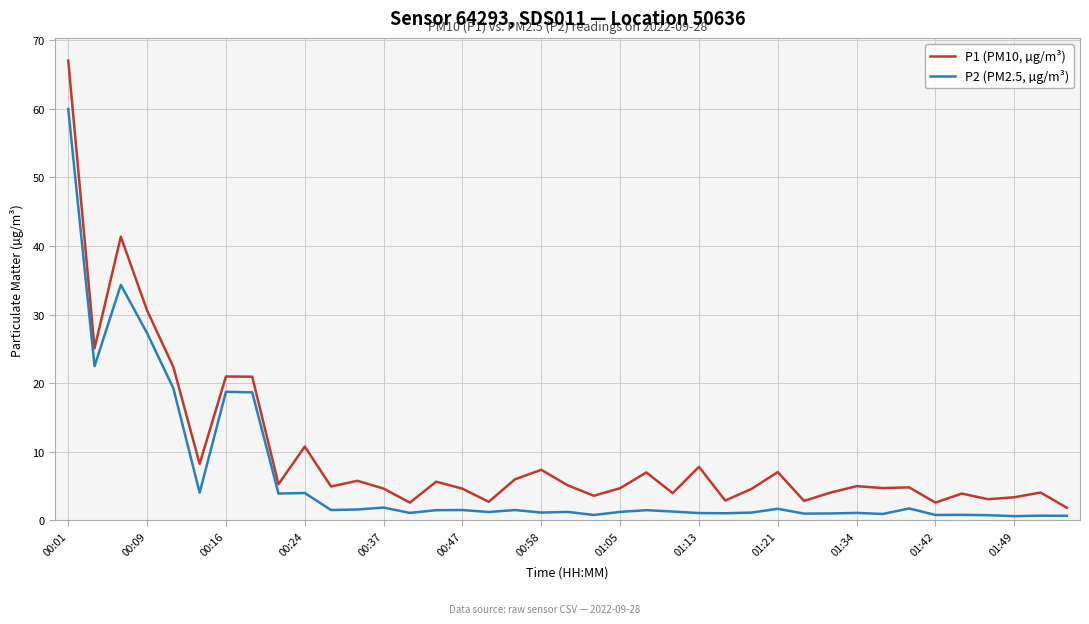

What is the lowest value of the P1 (PM10, µg/m³) series?

1.9